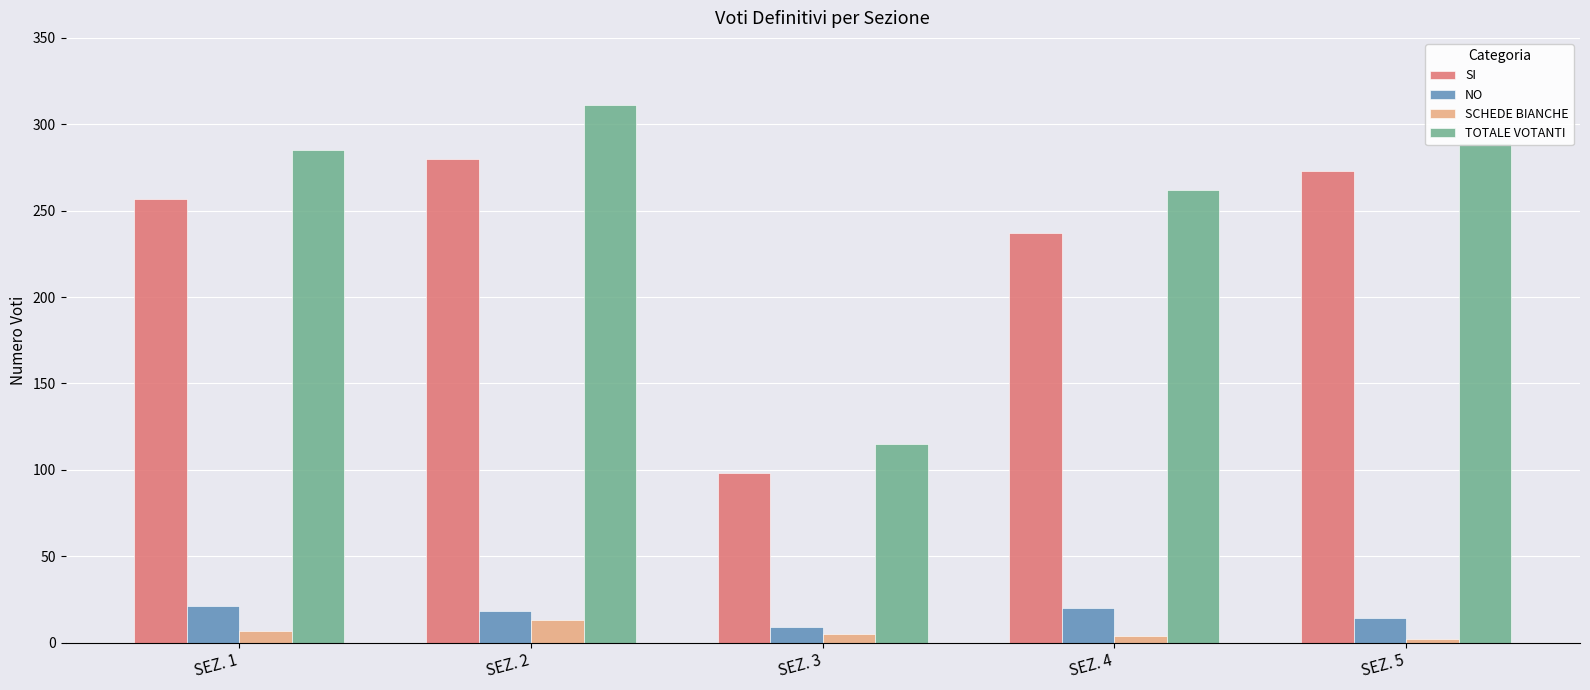

How many categories are shown in the chart?

5